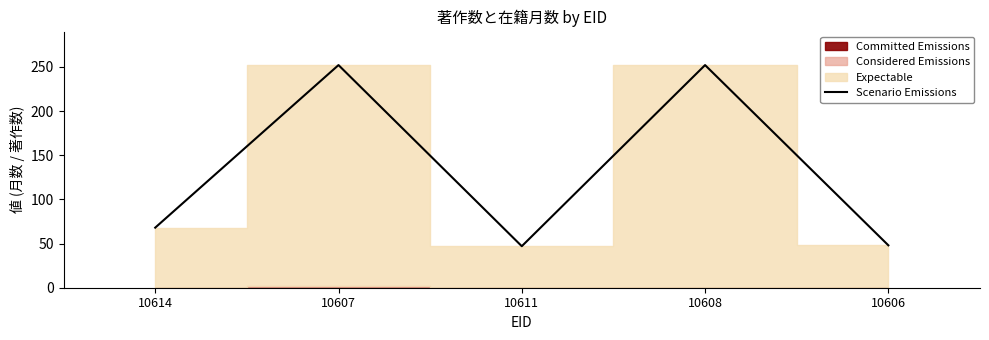

What is the label of the 2nd point from the left?

10607